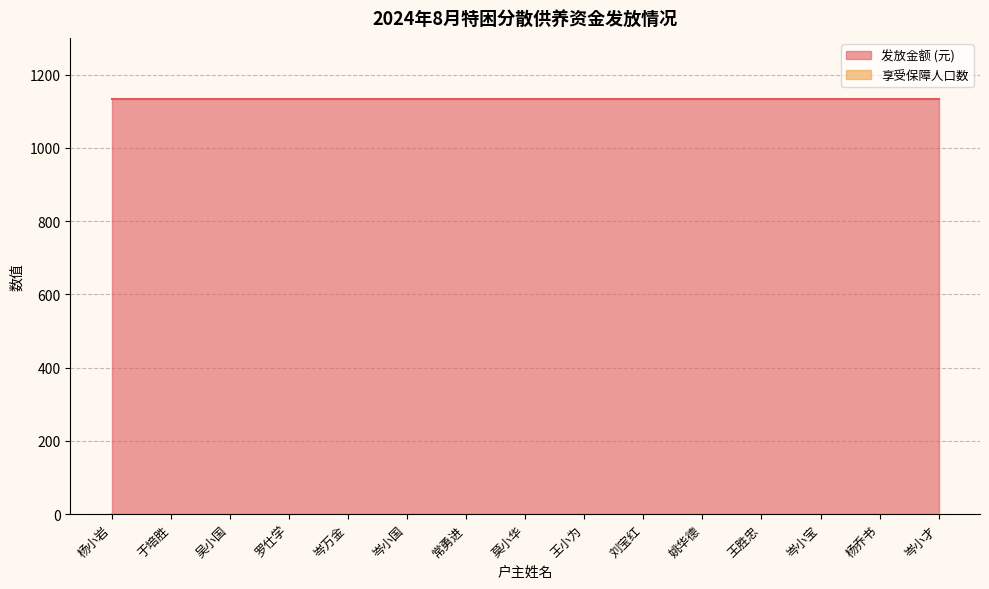

True or false: 享受保障人口数 has more than 1 interior local peaks.

False